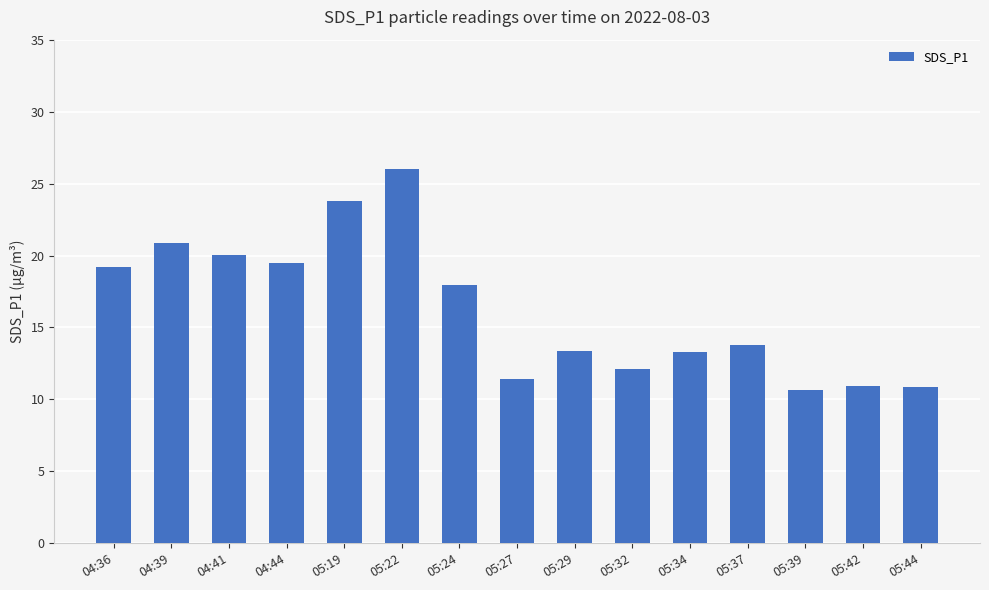

What is the minimum value shown in the chart?

10.6